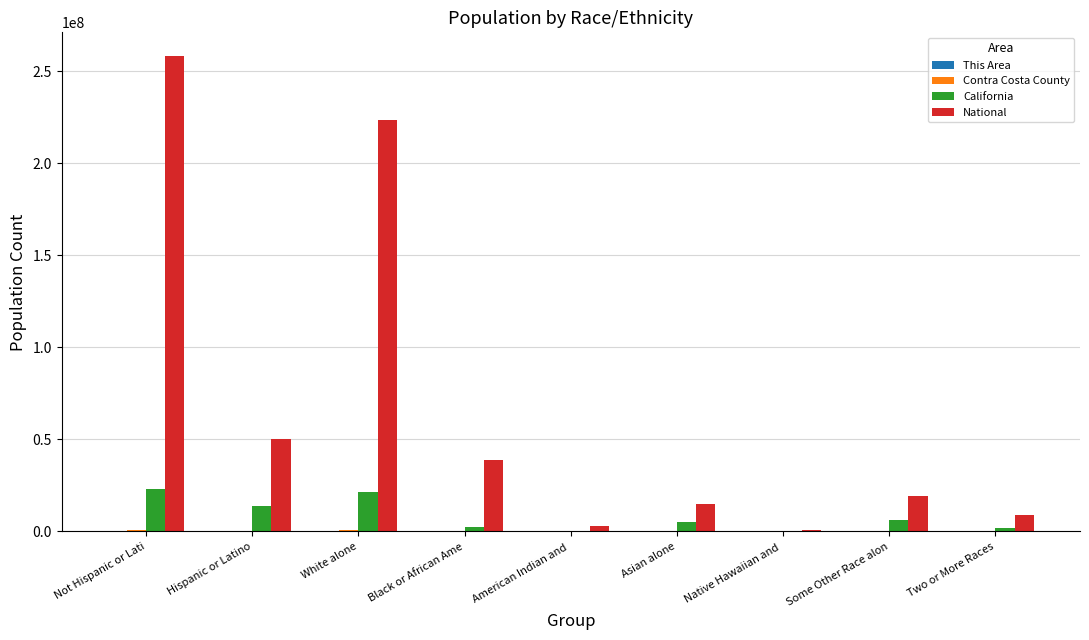

Between Not Hispanic or Lati and Black or African Ame, which series saw the biggest shift?

National